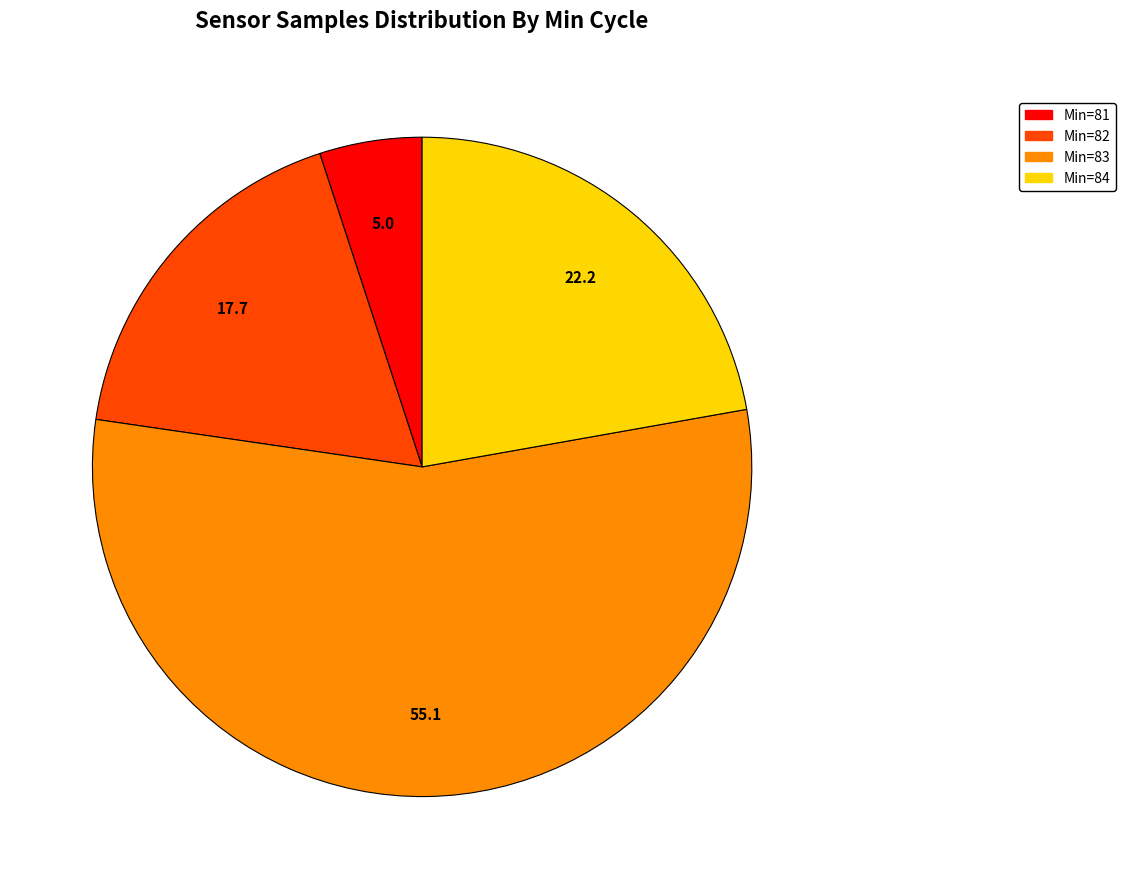

Is there a majority slice in this chart?

Yes